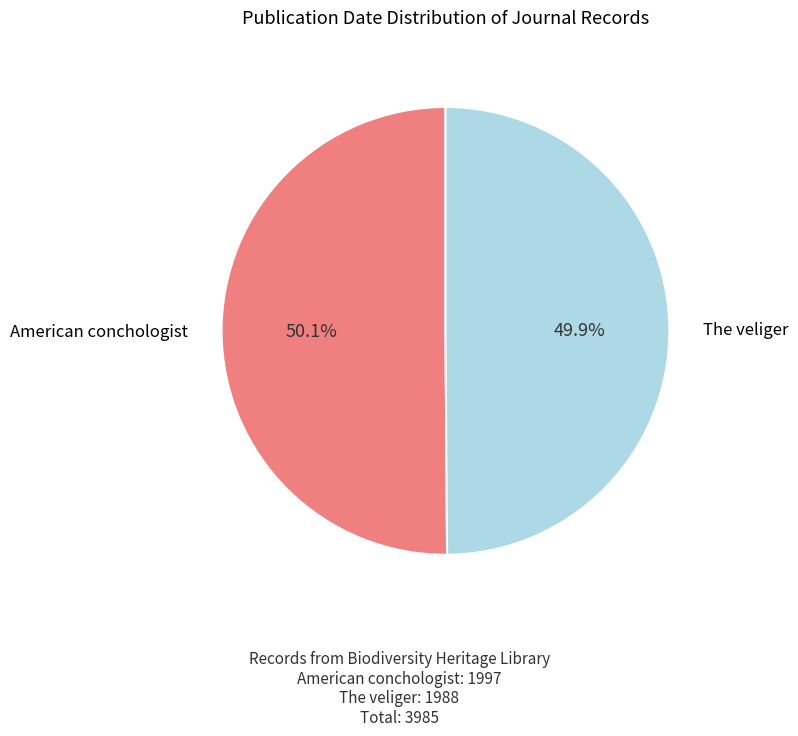

What is the largest slice in the pie chart?

American conchologist